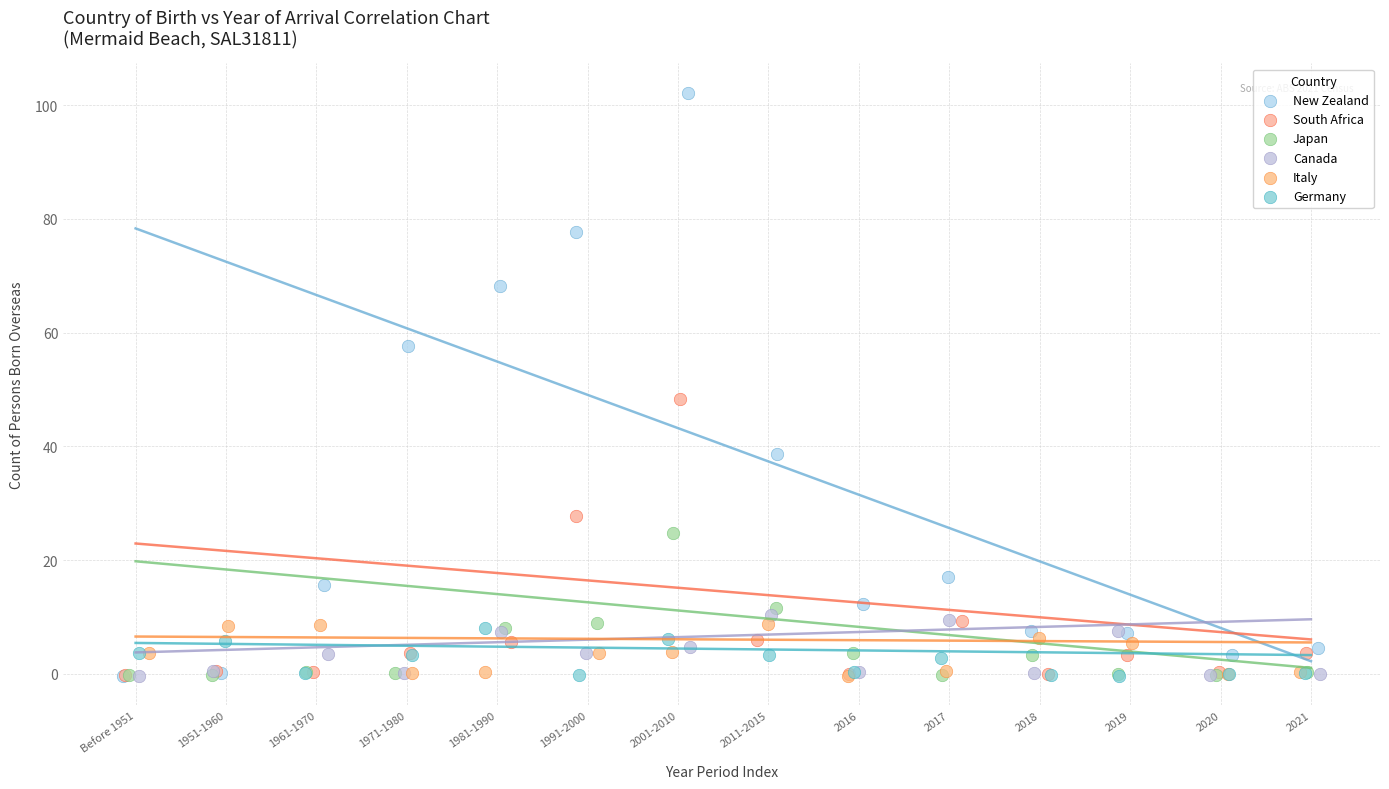

Which series has the largest Y range (max minus min)?

New Zealand